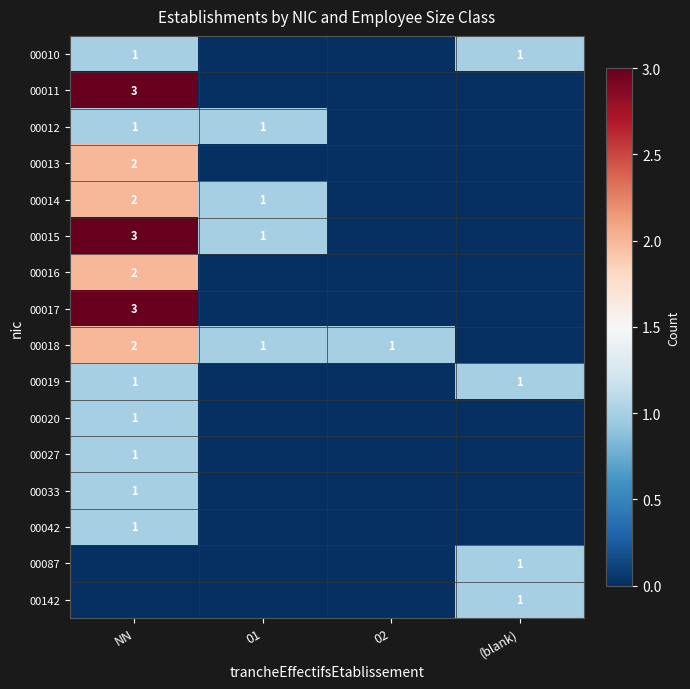

Which has a higher value, (blank) or 02?

(blank)